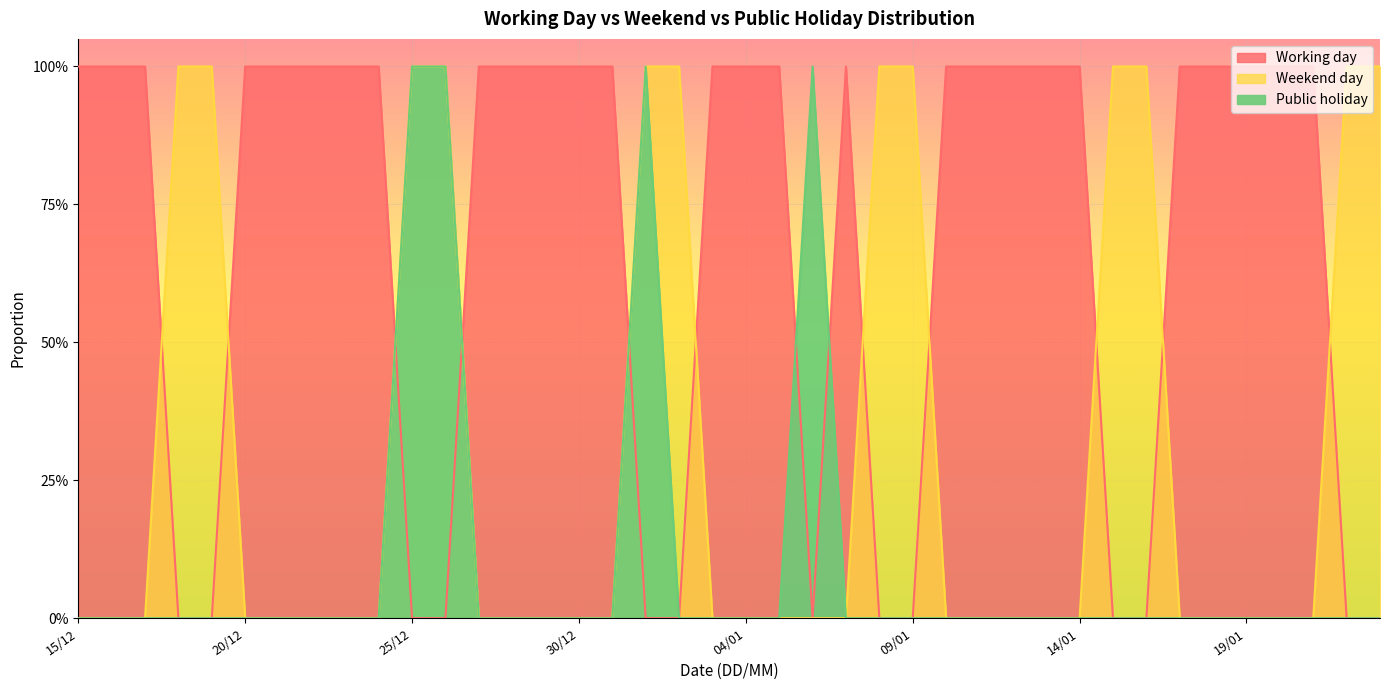

True or false: Weekend day and Working day intersect in this chart.

True